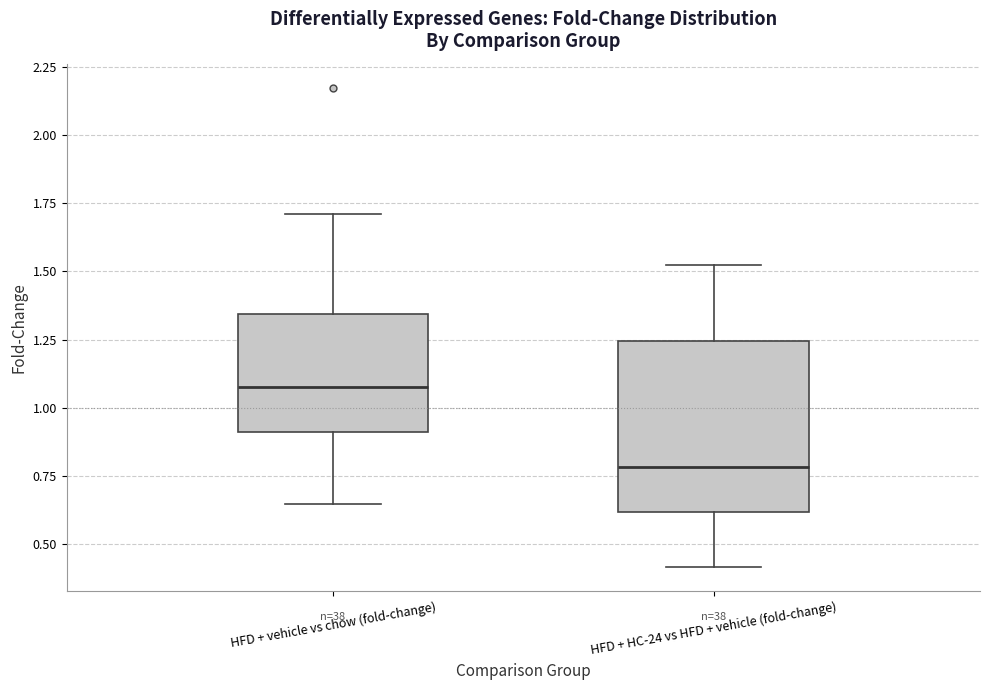

Reading left to right, transcribe this box plot: for each box, give where its median line is, the range the box spans, and where its two whiskers end, as read against the y-axis. The values are not printed on the chart, so give them approximately, as read against the axis.

HFD + vehicle vs chow (fold-change): median 1.10, box 0.90 to 1.35, whiskers 0.65 to 1.70
HFD + HC-24 vs HFD + vehicle (fold-change): median 0.80, box 0.60 to 1.25, whiskers 0.40 to 1.50